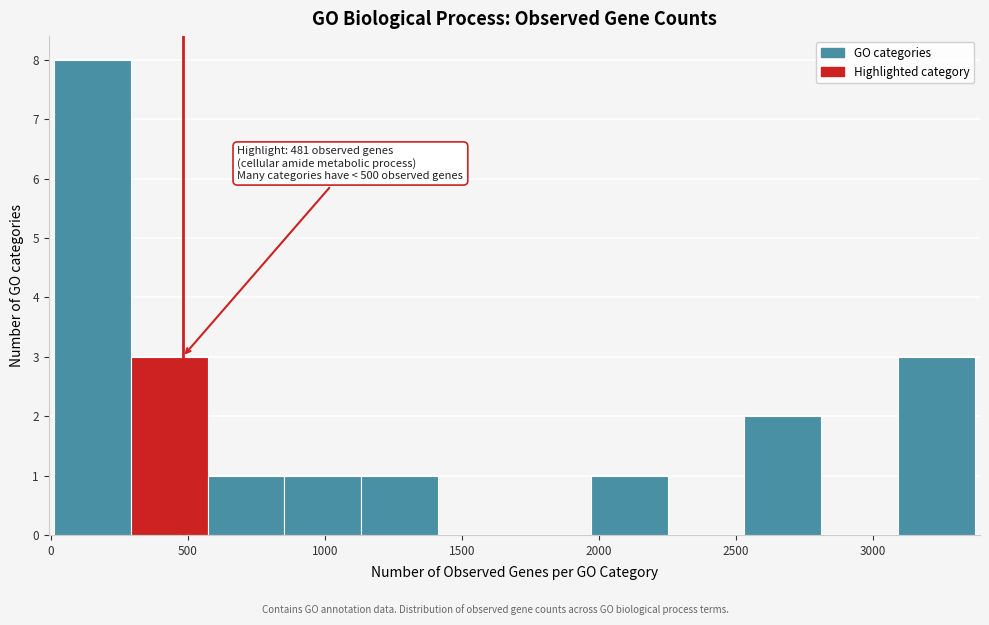

Over which range of the x-axis is the bar tallest?

0 to 300